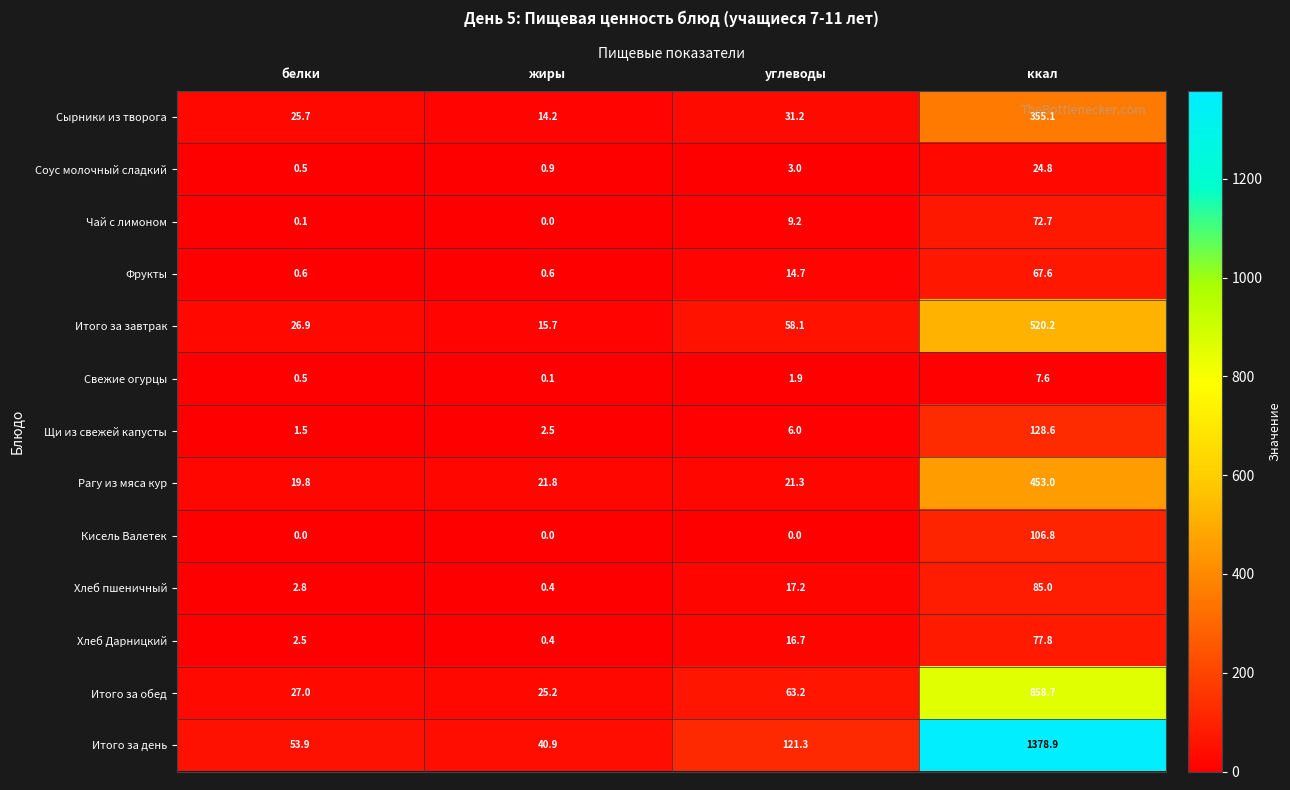

The Итого за день series shows 1378.9 at ккал. True or false?

True